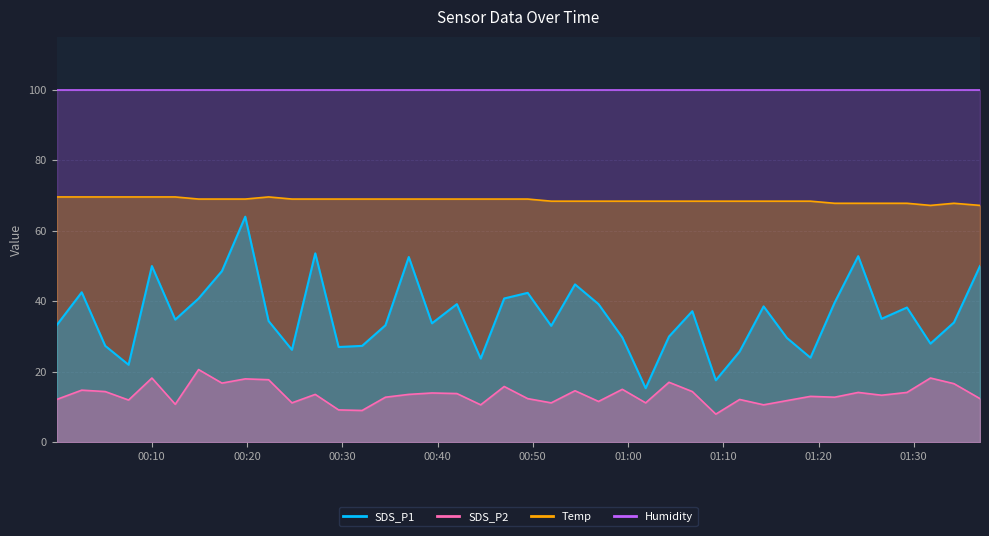

Count the number of categories in the chart.

40